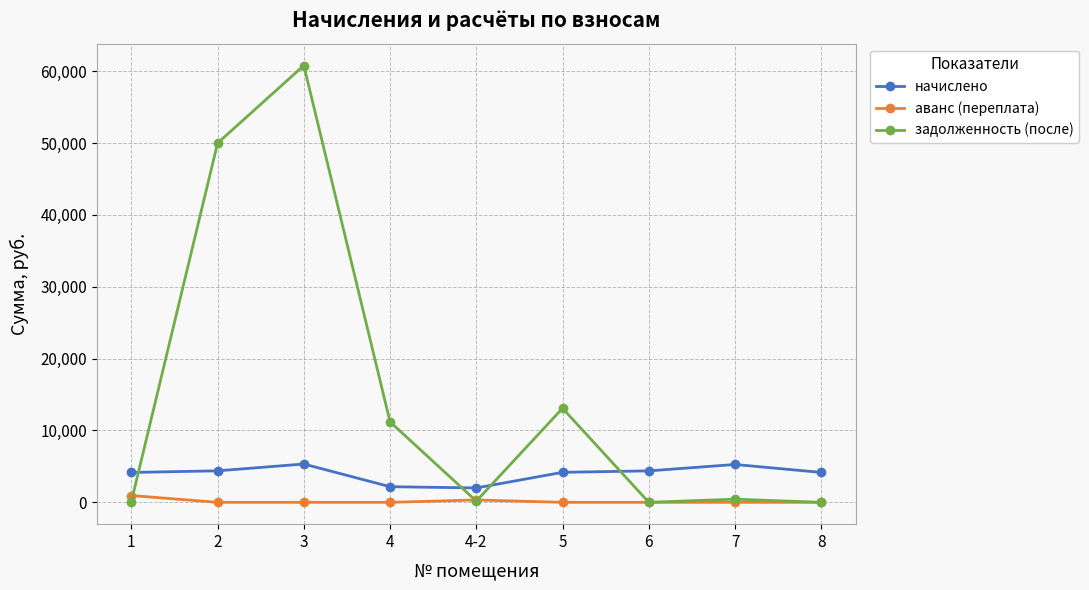

The value of начислено at 8 is 4162.1. True or false?

True